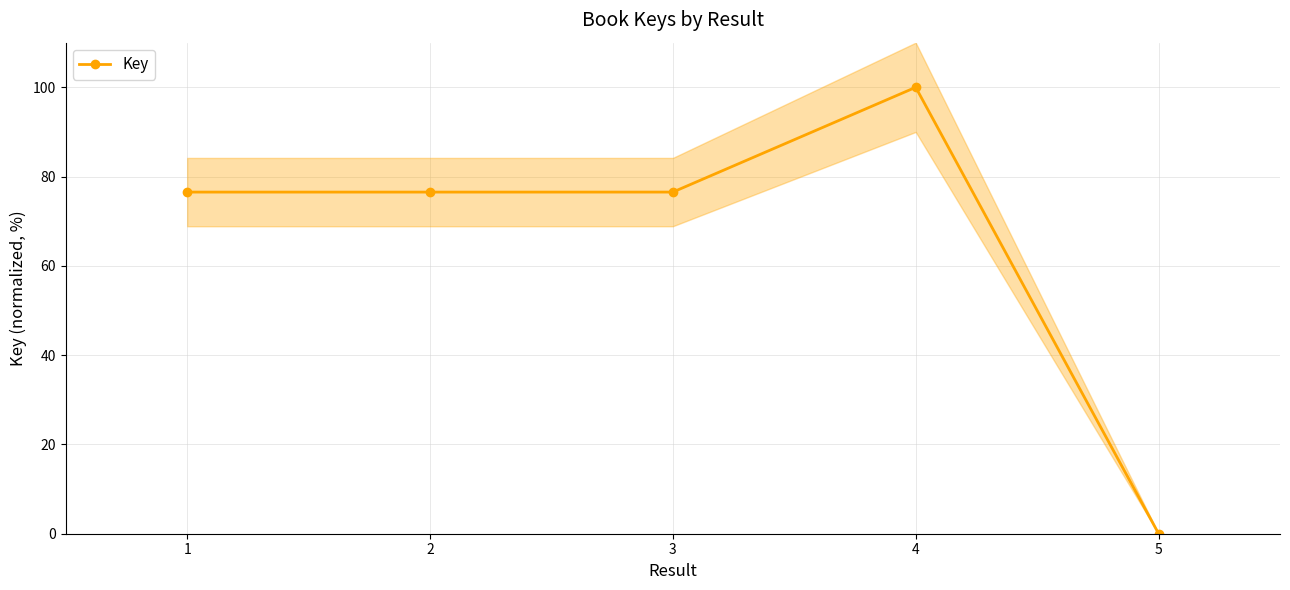

At which category does the chart reach its minimum across all series?

5